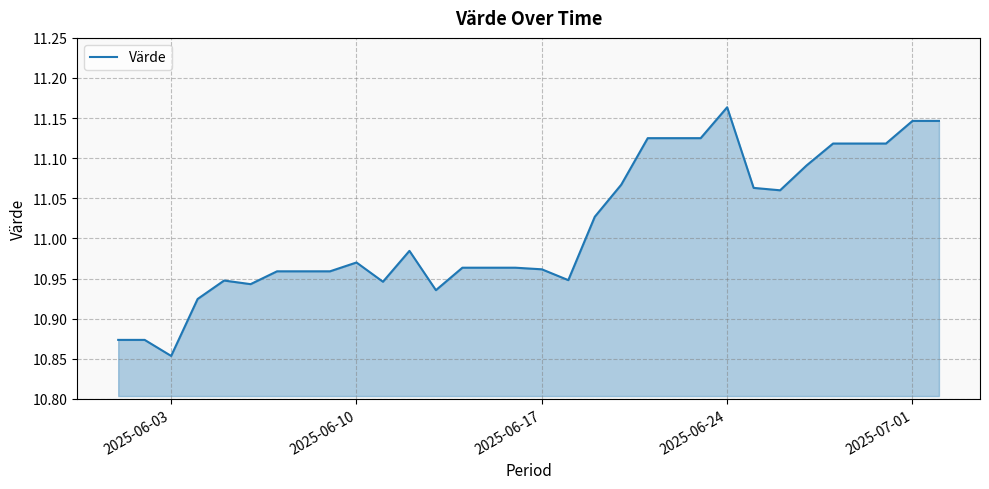

Which category has the lowest value across all series?

2025-06-03